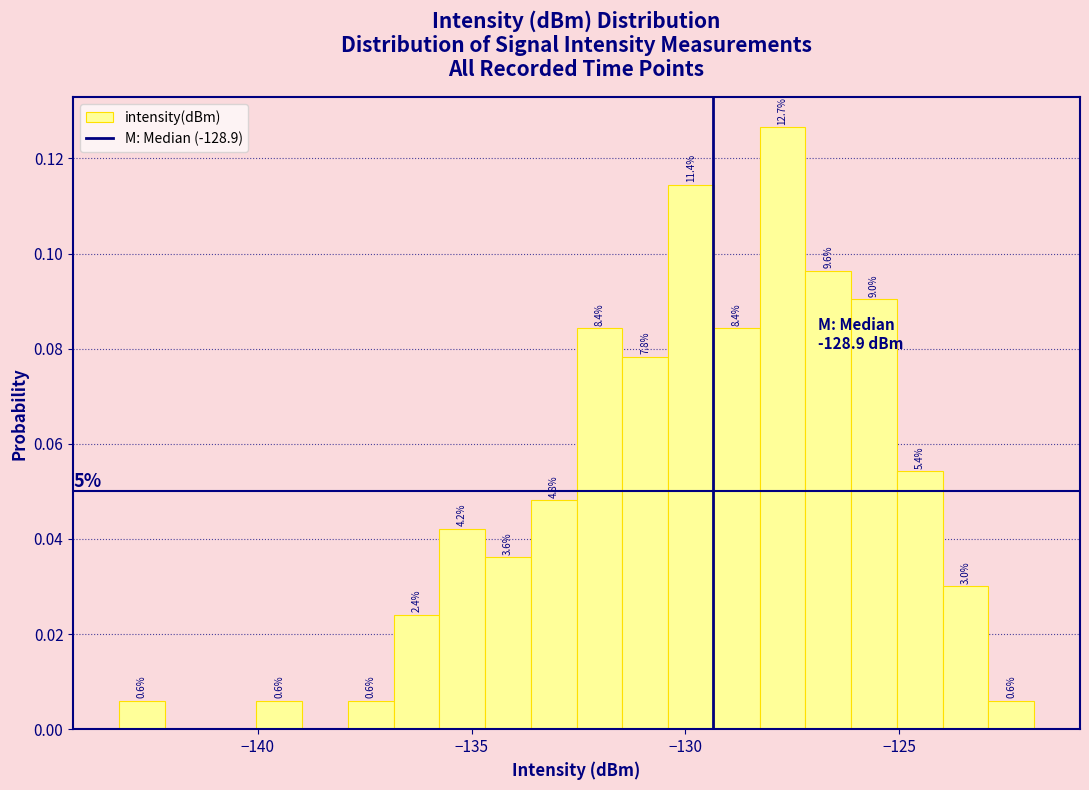

Read against the x-axis, roughly where is the centre of the tallest bar?

-127.5